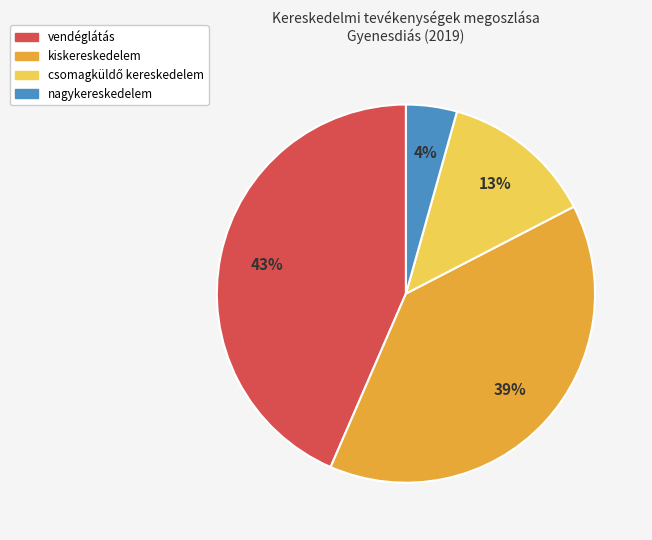

Count the number of slices in the pie.

4